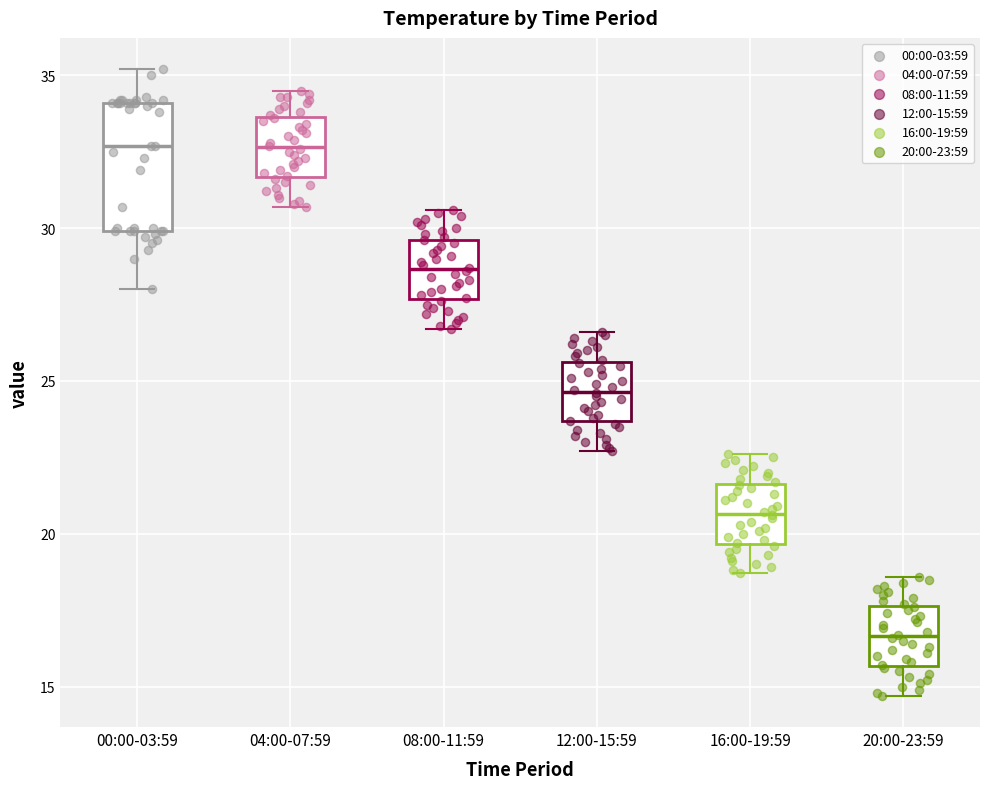

Where is the upper edge of the box for 16:00-19:59 on the y-axis? The values are not printed on the chart, so give them approximately, as read against the axis.

21.5